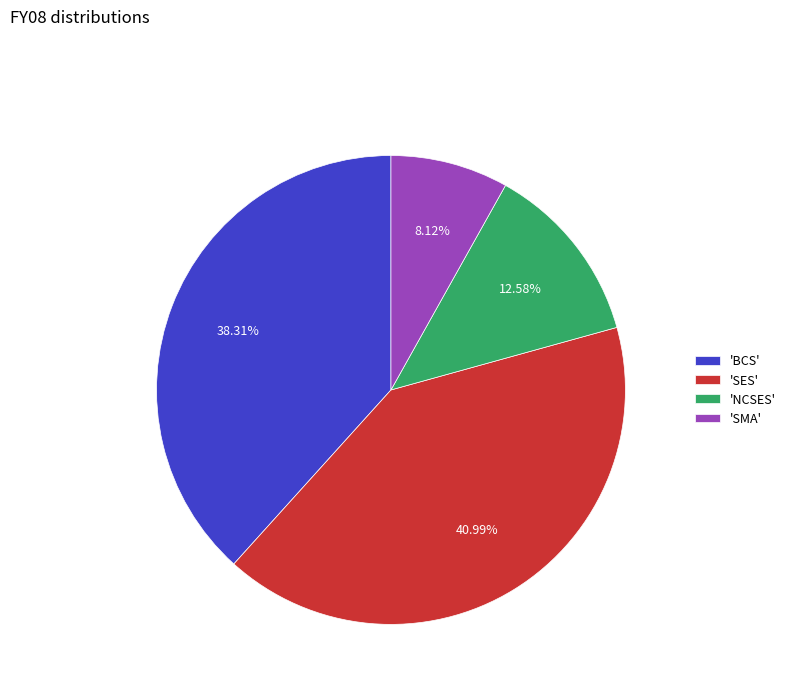

Is there any slice that represents more than half of the pie?

No